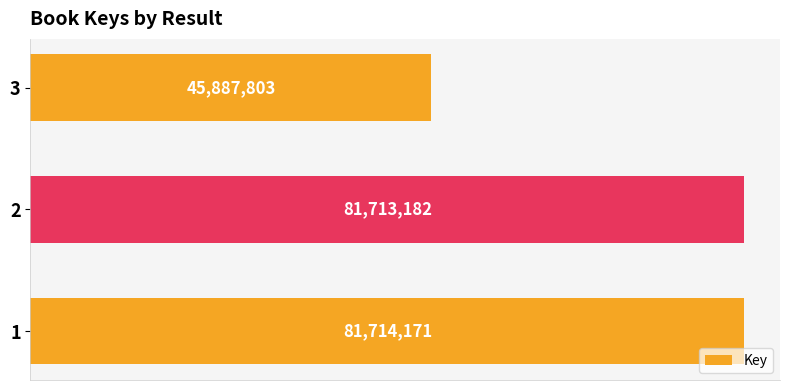

Does the chart contain any negative values?

No